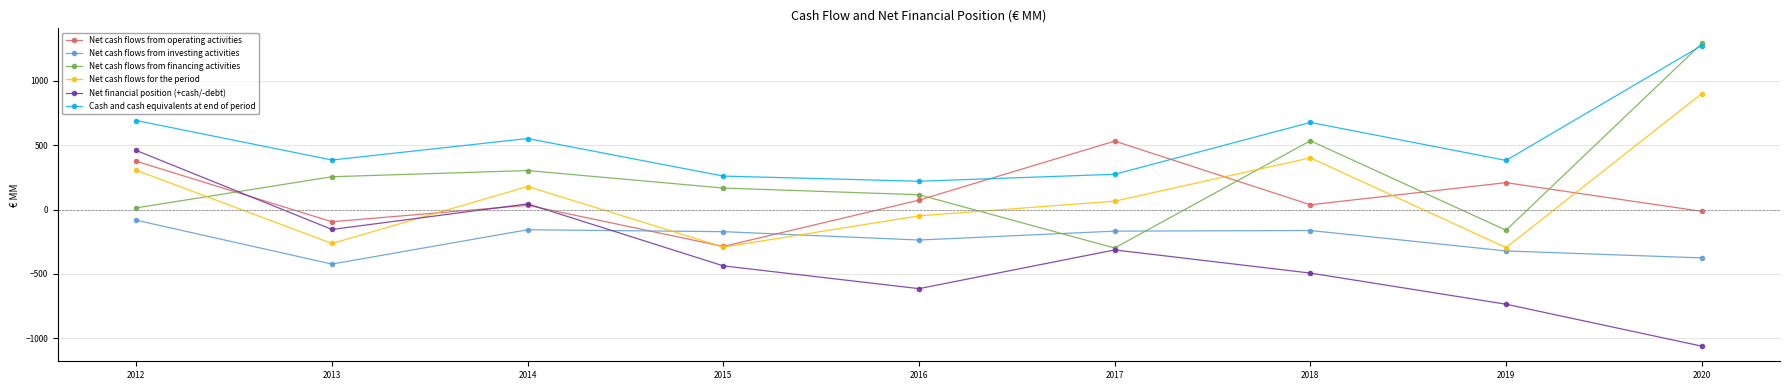

What is the sum of the Net financial position (+cash/-debt) values at 2017 and 2014?

-270